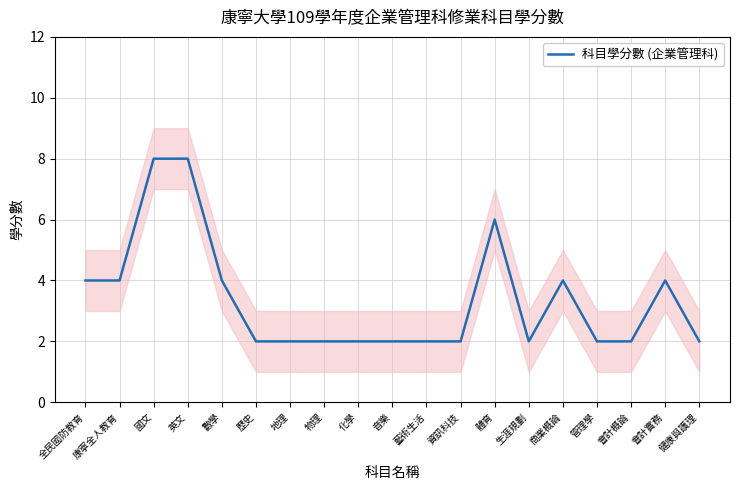

Which has a higher value, 生涯規劃 or 地理?

生涯規劃